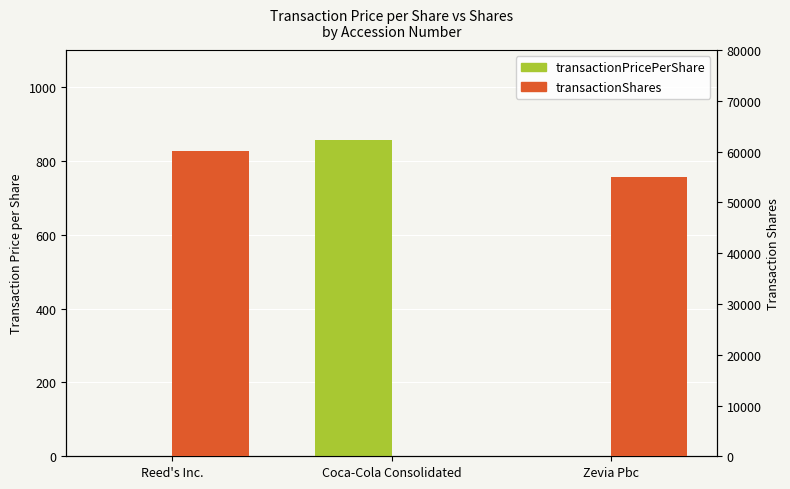

List the series in order of their overall mean, lowest first.

transactionPricePerShare, transactionShares